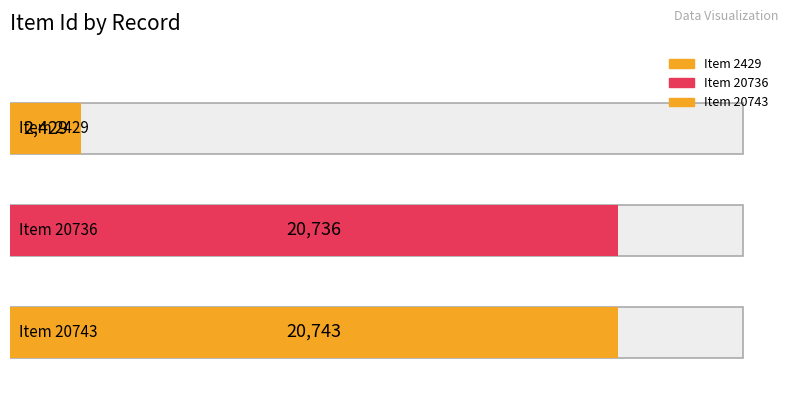

What is the minimum value shown in the chart?

2429